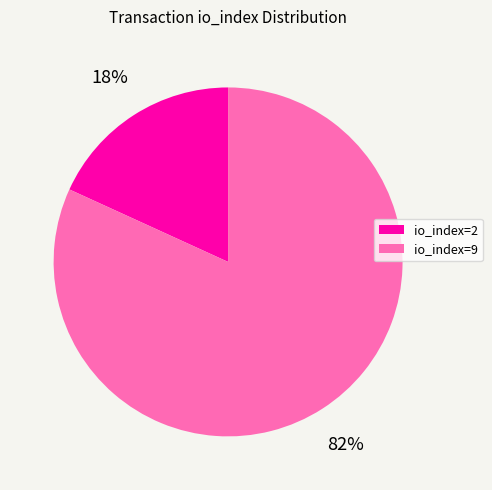

What percentage is the io_index=2 slice, to the nearest percent?

18%